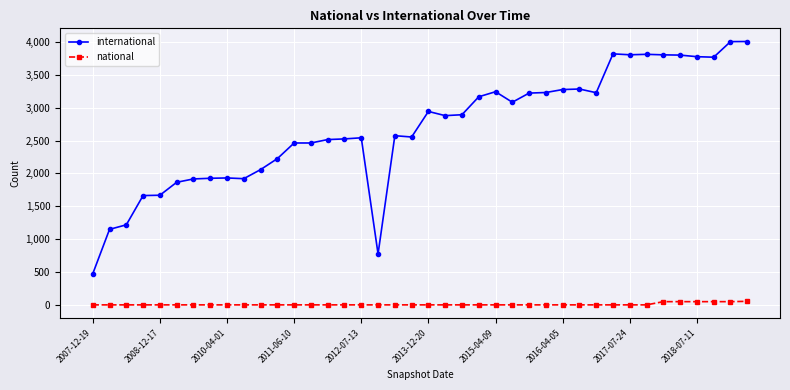

At how many categories does at least one series exceed 2126?

28